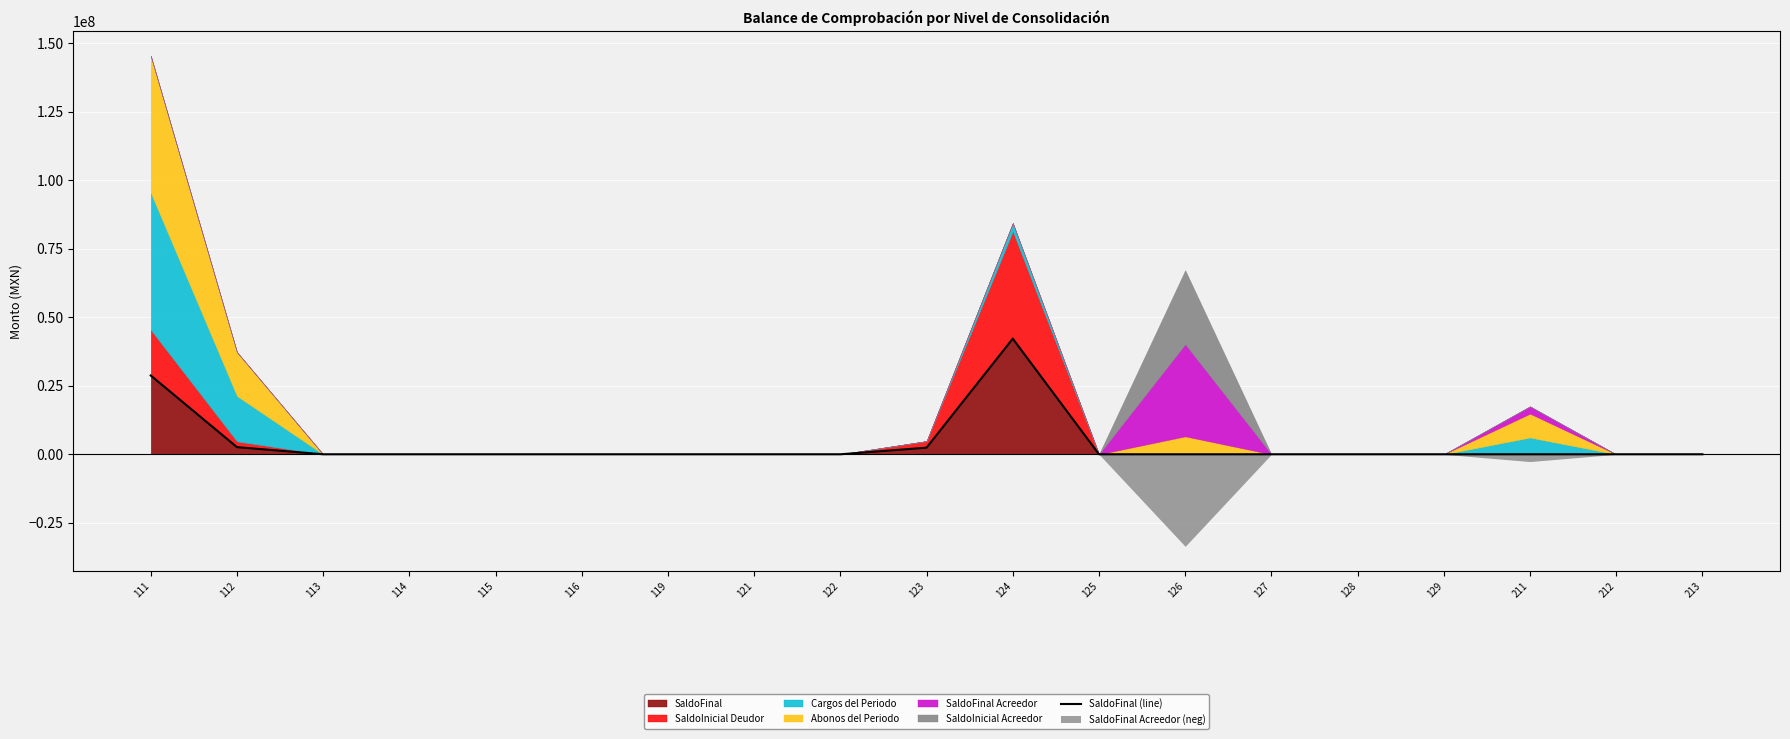

Count the number of values greater than 0.

4